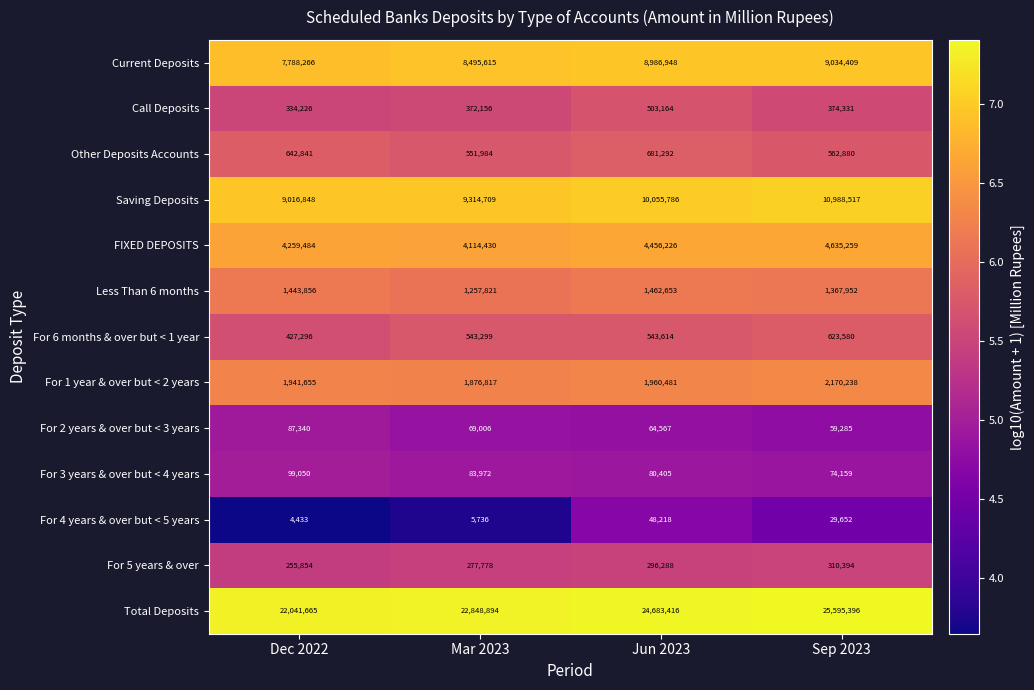

Rank the series by their maximum value, from highest to lowest.

Total Deposits, Saving Deposits, Current Deposits, FIXED DEPOSITS, For 1 year & over but < 2 years, Less Than 6 months, Other Deposits Accounts, For 6 months & over but < 1 year, Call Deposits, For 5 years & over, For 3 years & over but < 4 years, For 2 years & over but < 3 years, For 4 years & over but < 5 years